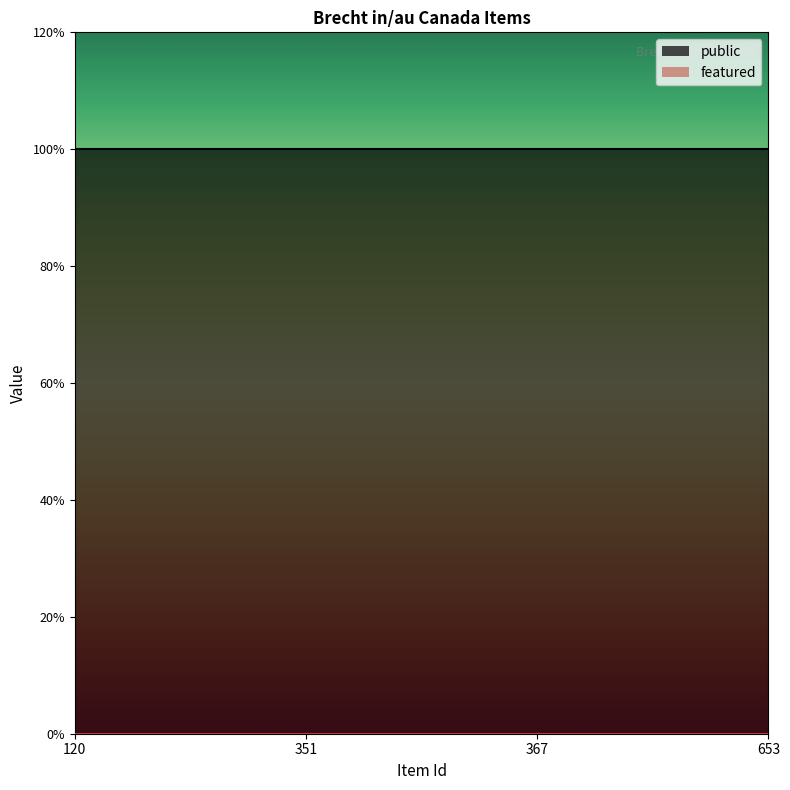

True or false: public has a value of 1 at 653.

True